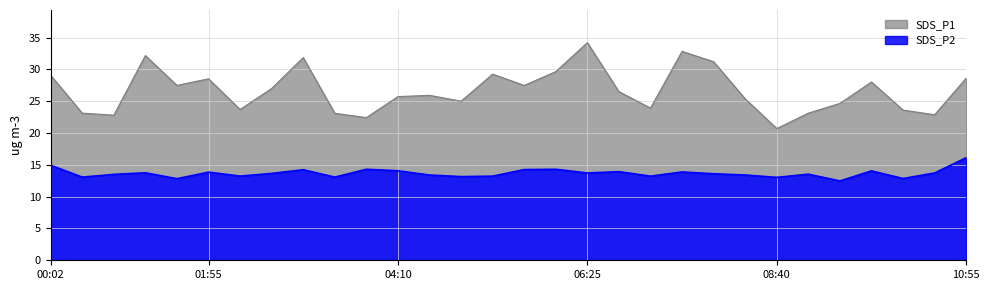

Between 01:32 and 07:10, which series saw the biggest shift?

SDS_P1